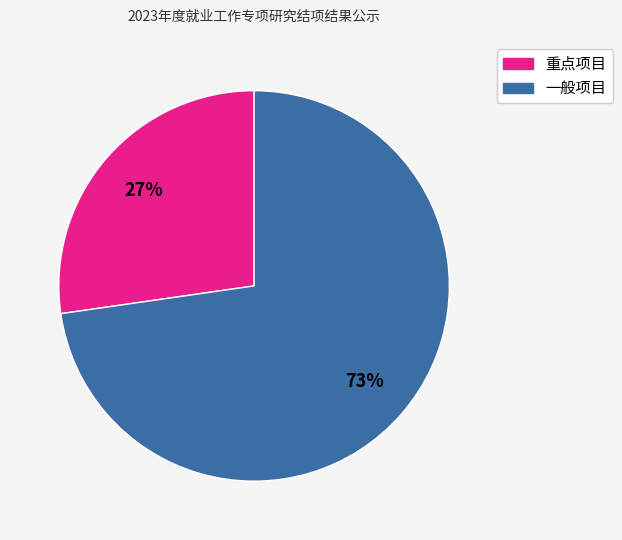

Rank the categories by value from lowest to highest.

重点项目, 一般项目